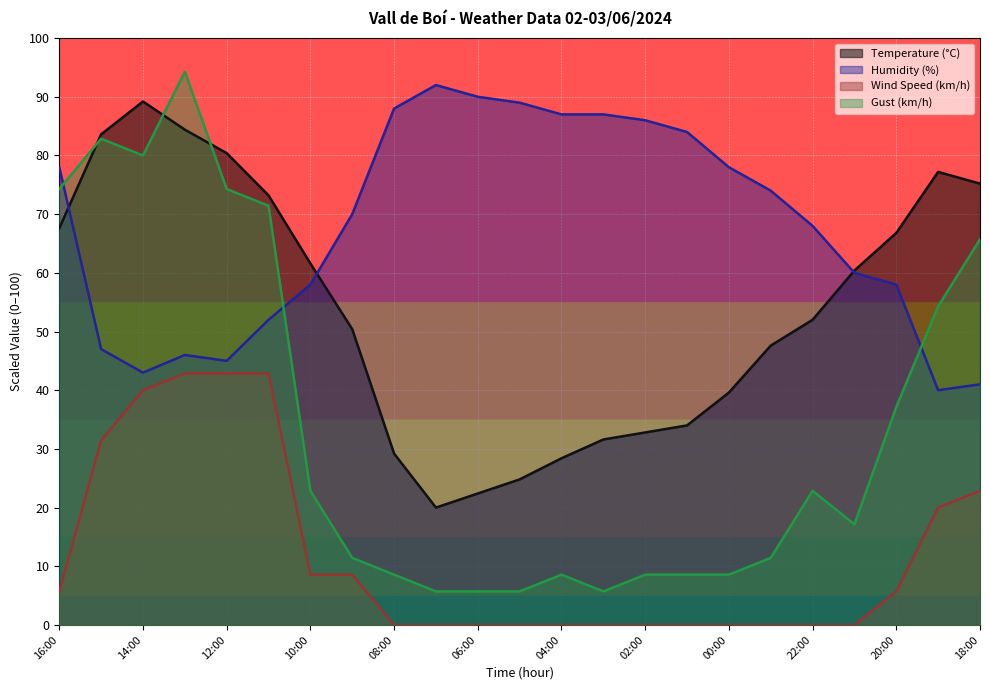

List the series in order of their peak value, highest first.

Gust (km/h), Humidity (%), Temperature (°C), Wind Speed (km/h)